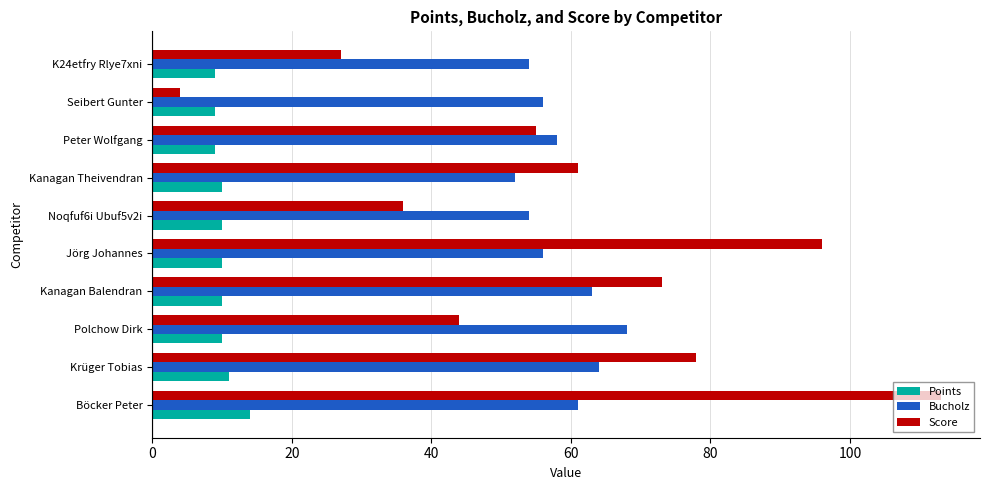

What are all the series names shown in the legend?

Points, Bucholz, Score